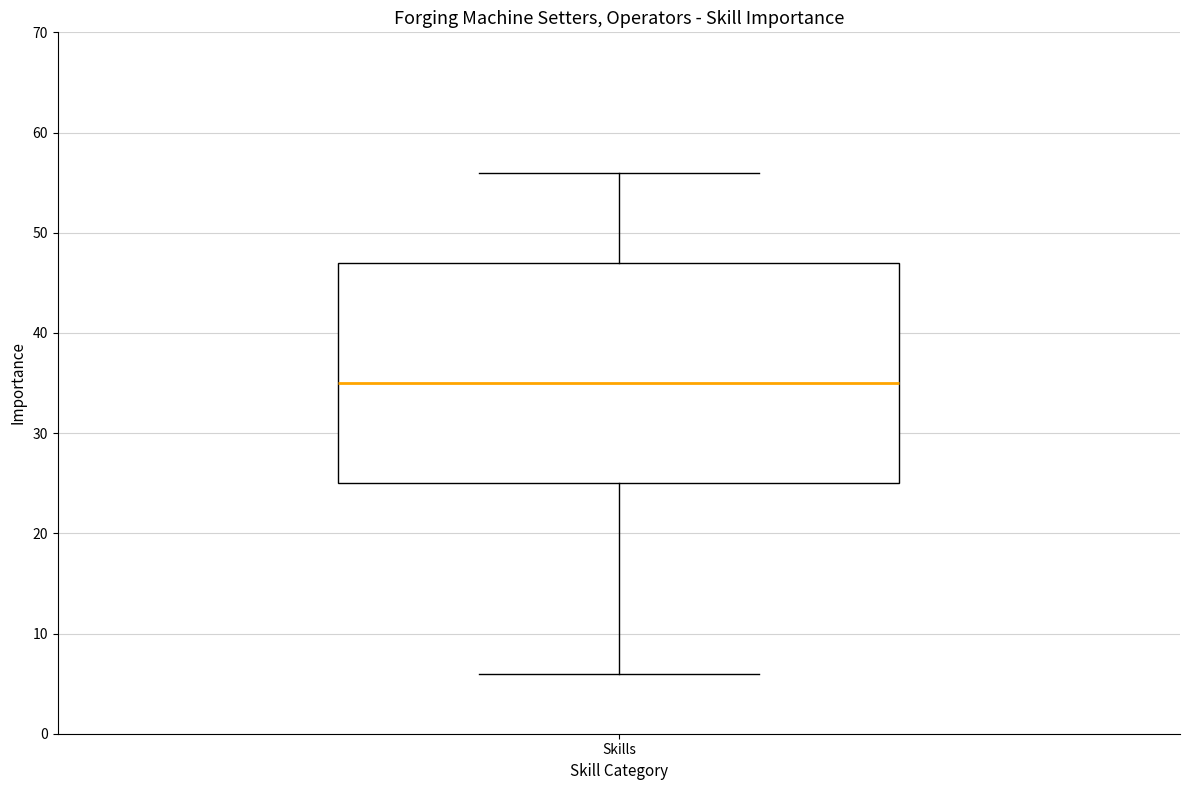

Read this box plot against the y-axis: the position of the median line, the range covered by the box, and the ends of both whiskers. The values are not printed on the chart, so give them approximately, as read against the axis.

median 35, box 25 to 47, whiskers 6 to 56